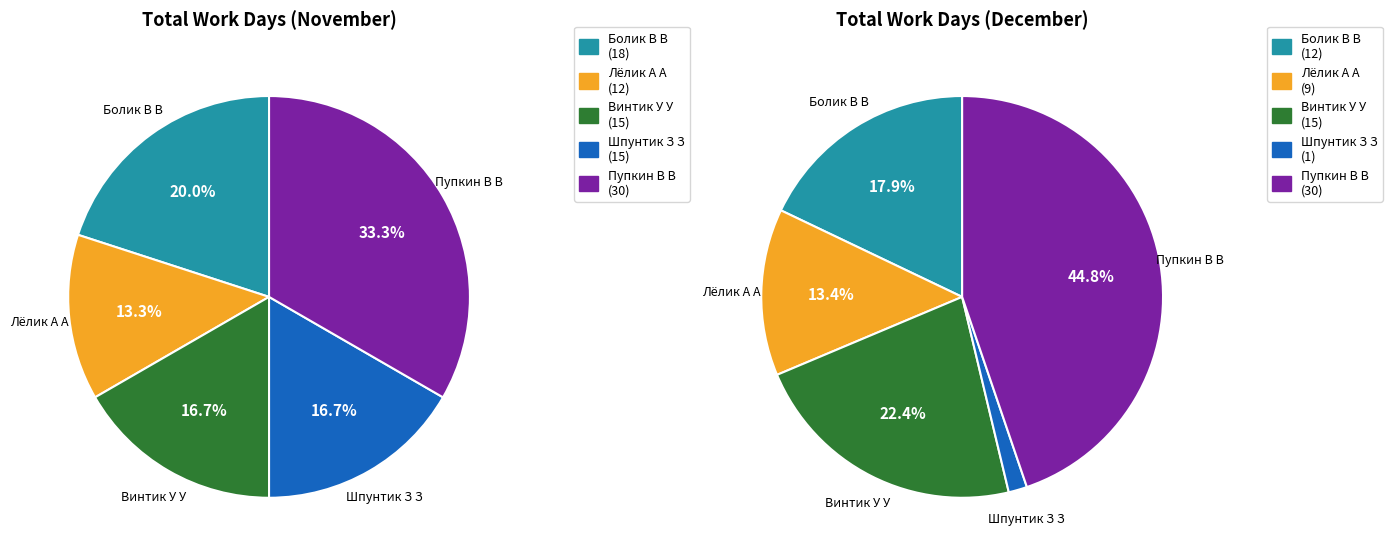

To the nearest percent, what portion does Болик В В represent?

18%